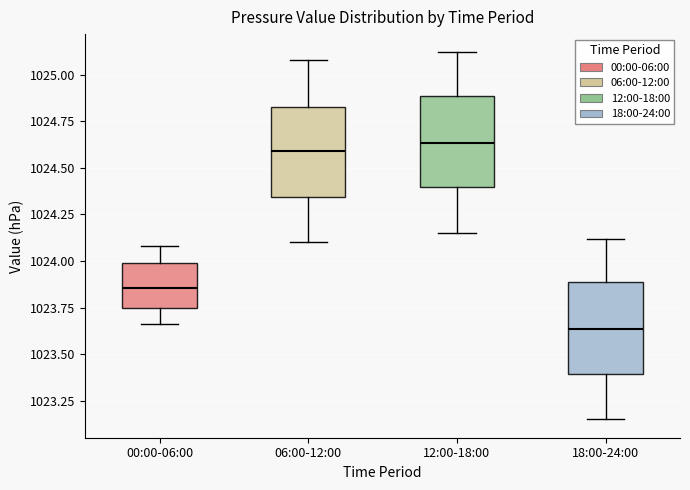

Reading left to right, read every box against the y-axis: the position of its median line, the range the box covers, and the ends of its whiskers. The values are not printed on the chart, so give them approximately, as read against the axis.

00:00-06:00: median 1023.85, box 1023.75 to 1024.00, whiskers 1023.65 to 1024.10
06:00-12:00: median 1024.60, box 1024.35 to 1024.85, whiskers 1024.10 to 1025.10
12:00-18:00: median 1024.65, box 1024.40 to 1024.90, whiskers 1024.15 to 1025.10
18:00-24:00: median 1023.65, box 1023.40 to 1023.90, whiskers 1023.15 to 1024.10